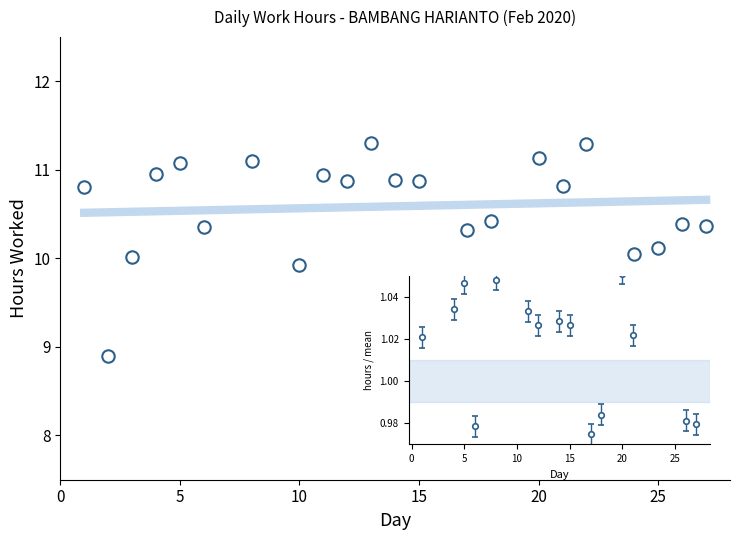

What is the range of Y values (max minus min)?

2.4